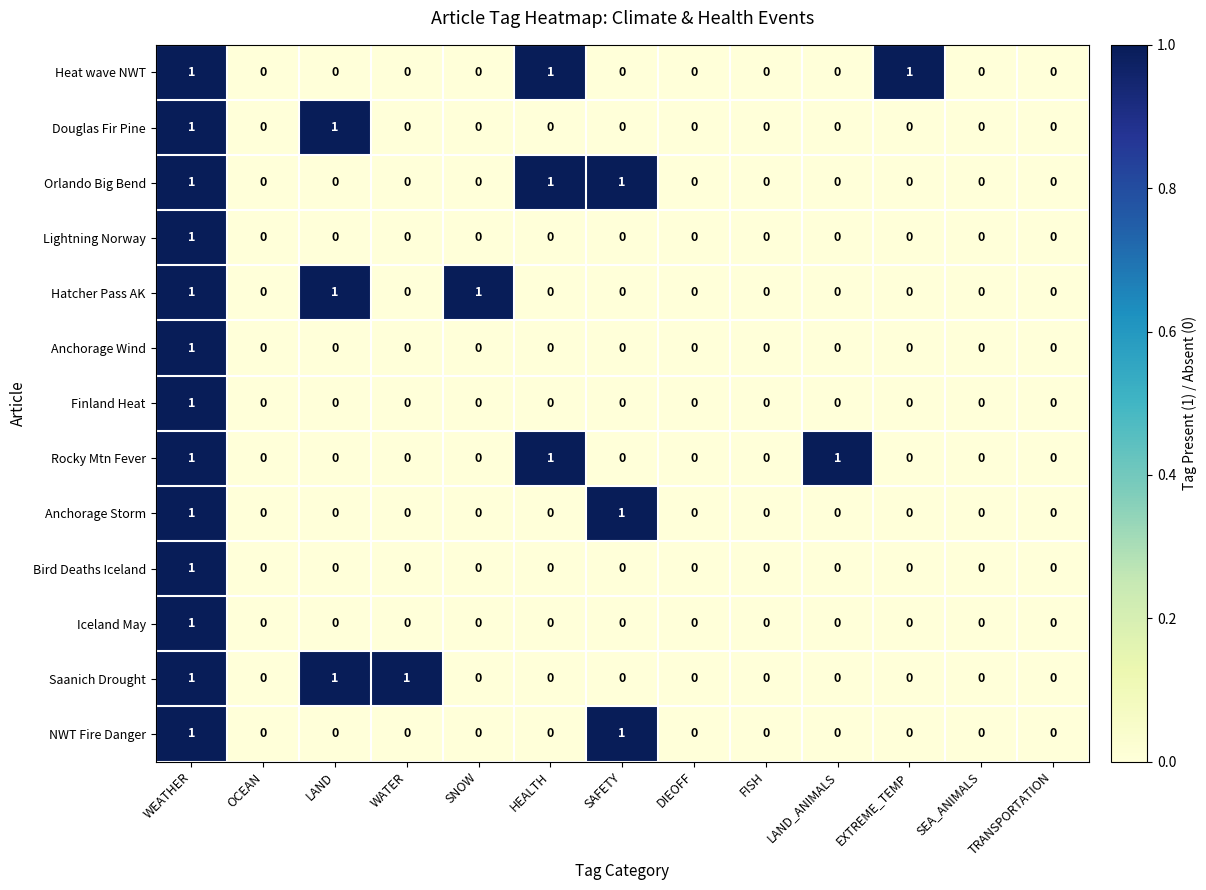

How many Saanich Drought values are between 0 and 1?

13